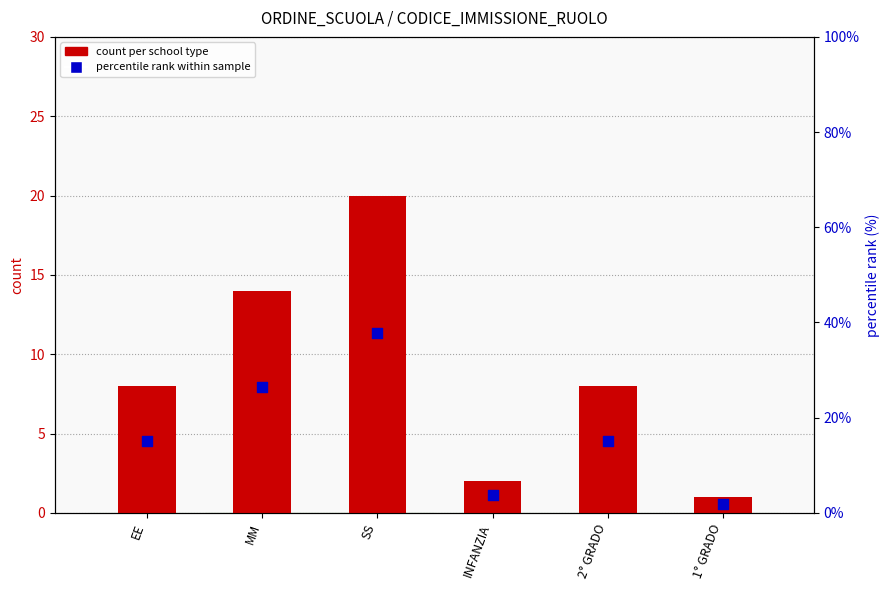

At how many categories does at least one series exceed 34?

1